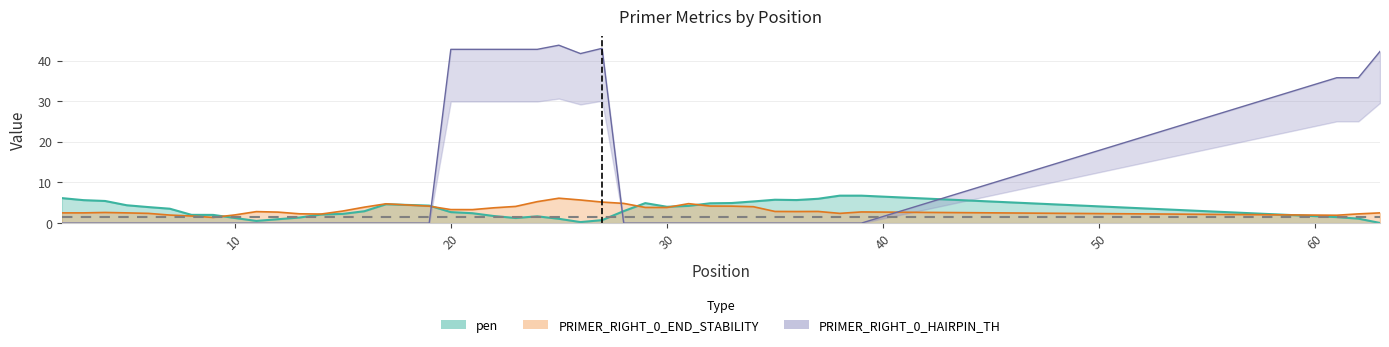

How many series are shown in this chart?

3